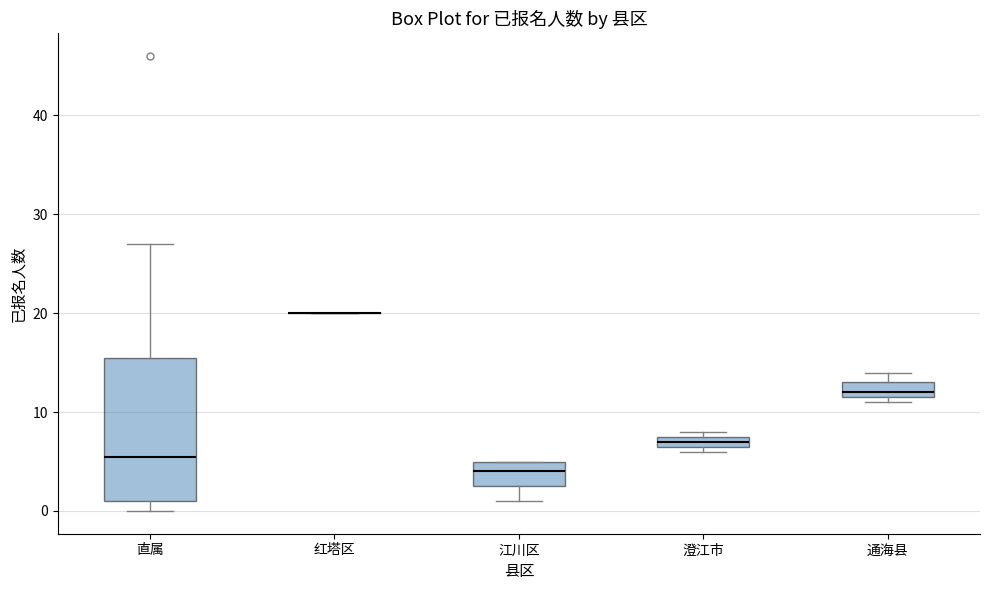

Where is the upper edge of the box for 江川区 on the y-axis? The values are not printed on the chart, so give them approximately, as read against the axis.

5